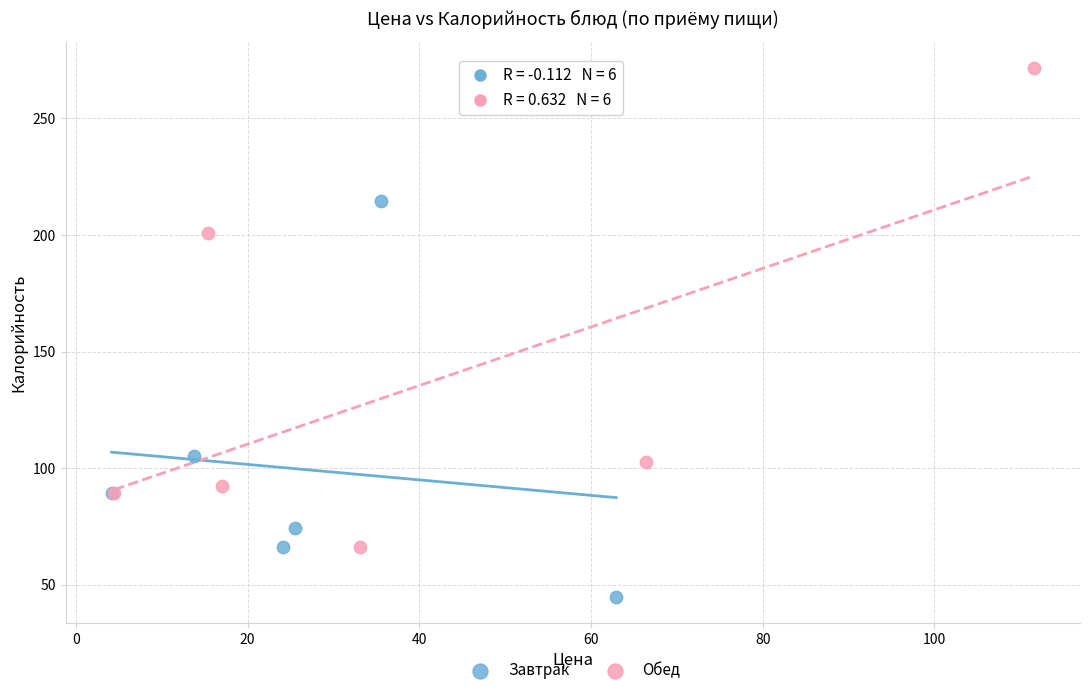

Which series contains the highest Y value?

Обед